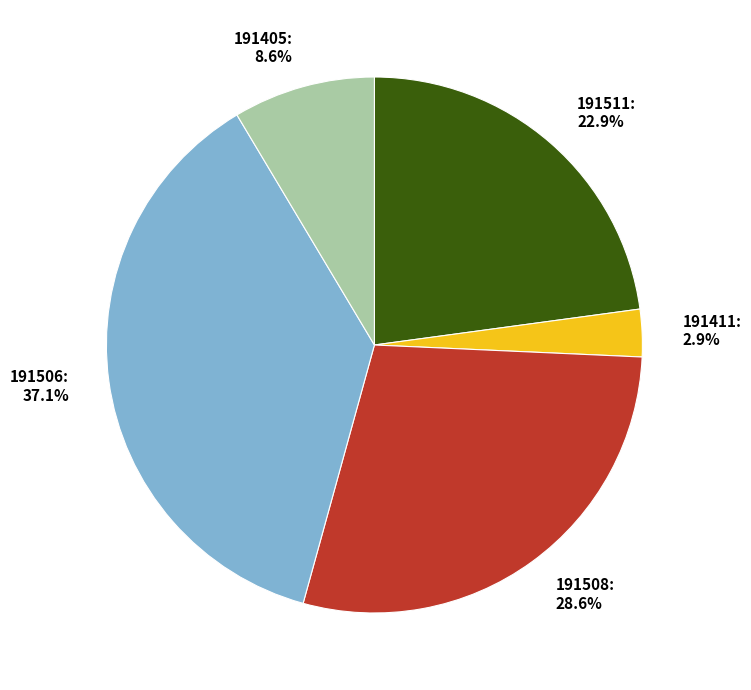

To the nearest percent, what is the difference between the largest and smallest slice percentages?

34%